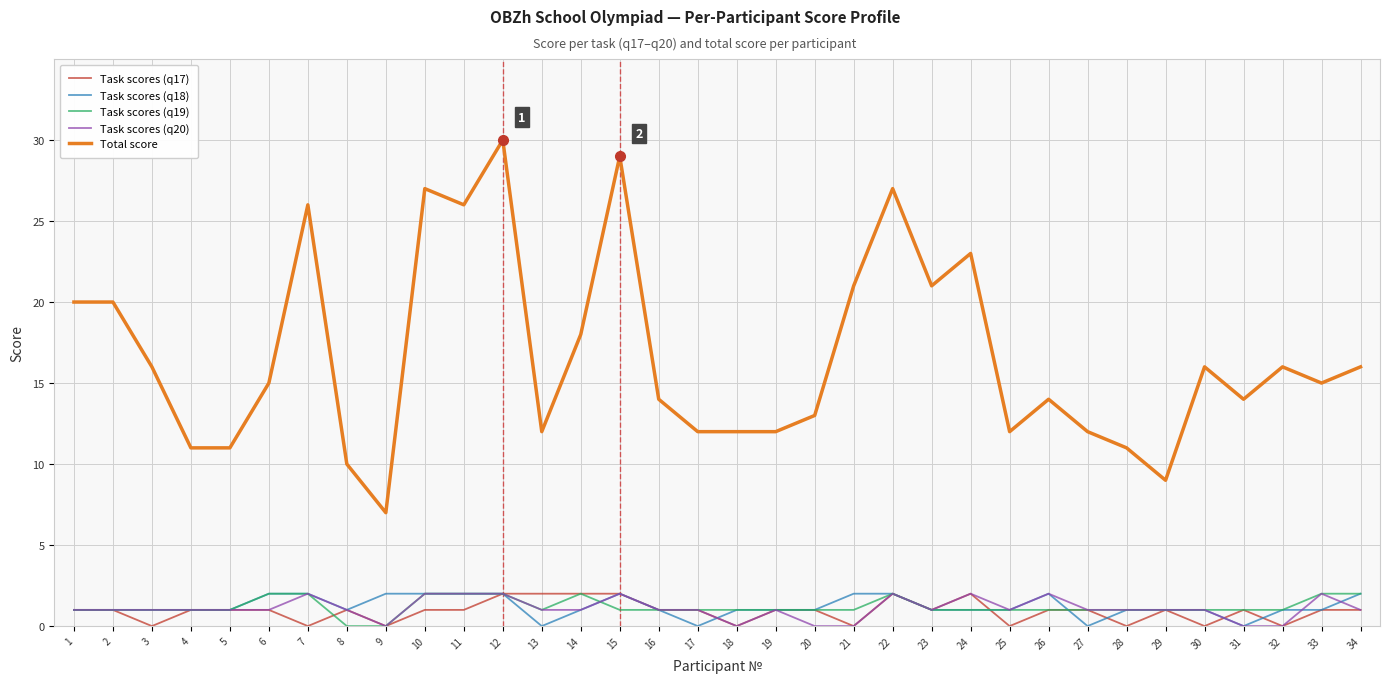

What is the difference between the highest and lowest values at 16?

13